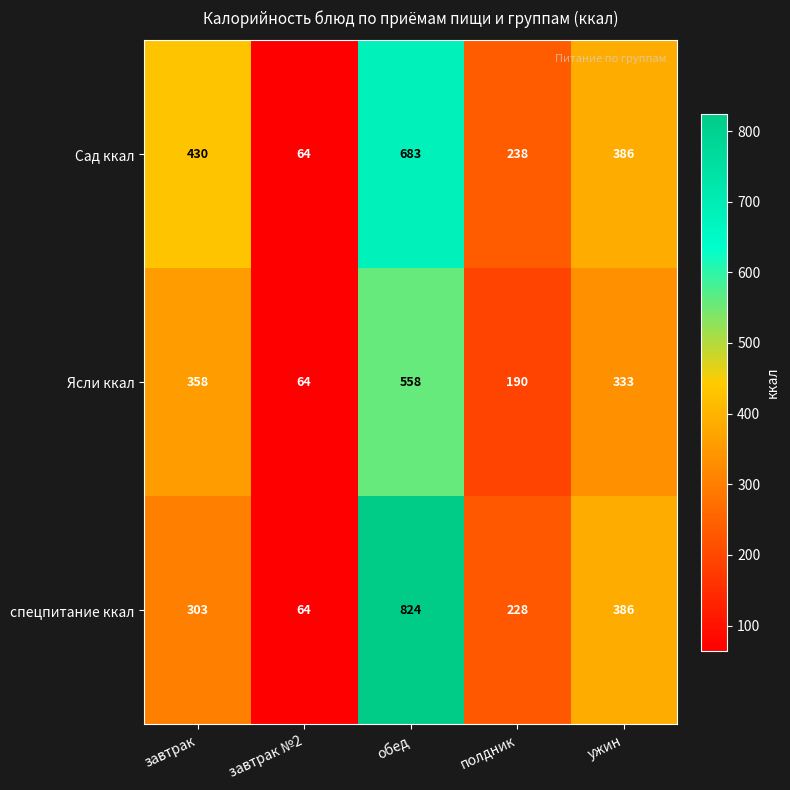

What is the sum of the спецпитание ккал values at полдник and завтрак?

531